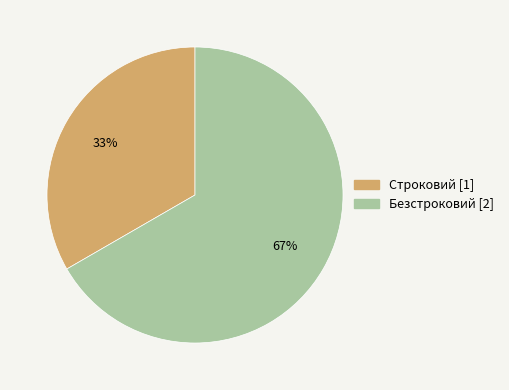

How many segments does this pie chart have?

2